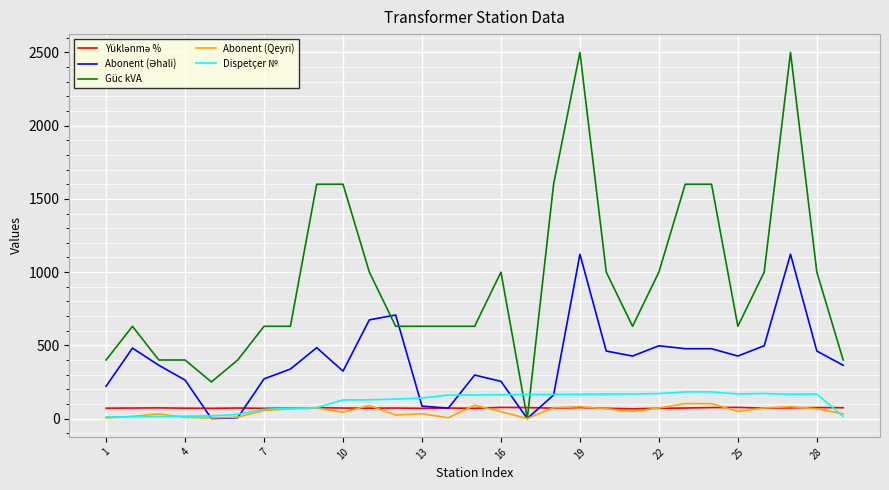

Which series has the largest range (max minus min)?

Güc kVA